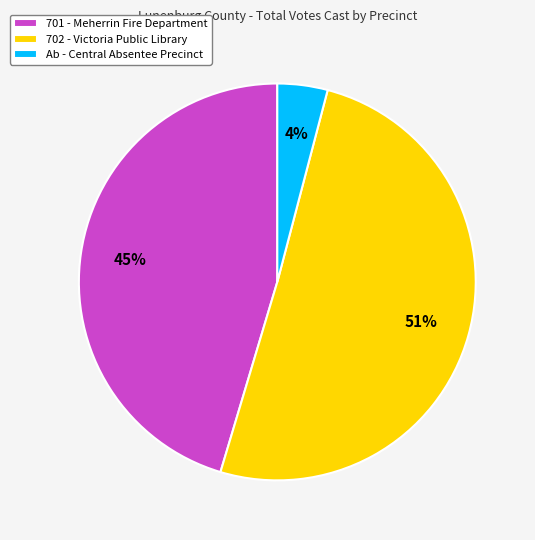

Combined, do 701 - Meherrin Fire Department and Ab - Central Absentee Precinct account for over 50%?

No